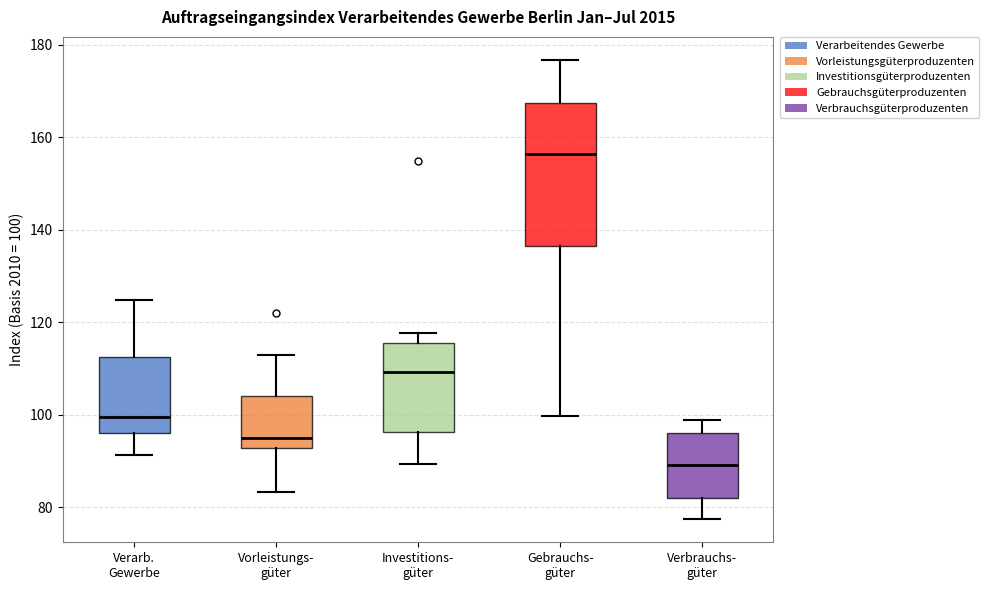

Comparing the boxes themselves (not the whiskers), which one is the tallest?

Gebrauchs- güter